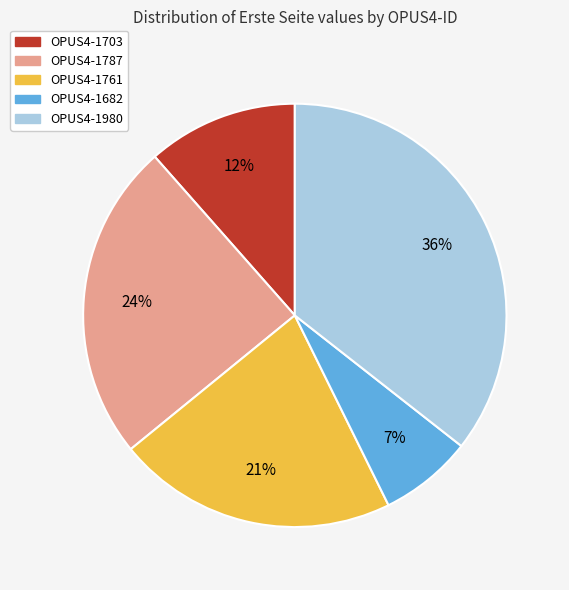

To the nearest percent, what is the average slice percentage?

20%